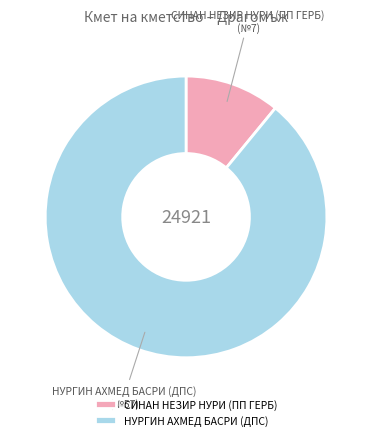

What is the majority slice?

НУРГИН АХМЕД БАСРИ (ДПС)